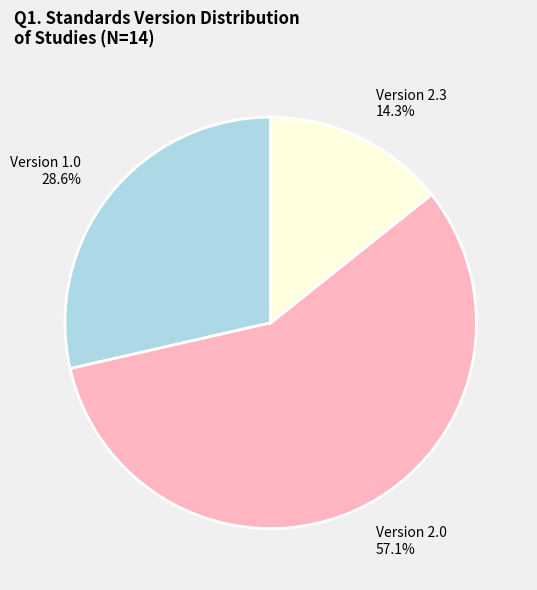

Approximately how many times larger is the value at Version 2.0 57.1% compared to Version 1.0 28.6%?

2.0